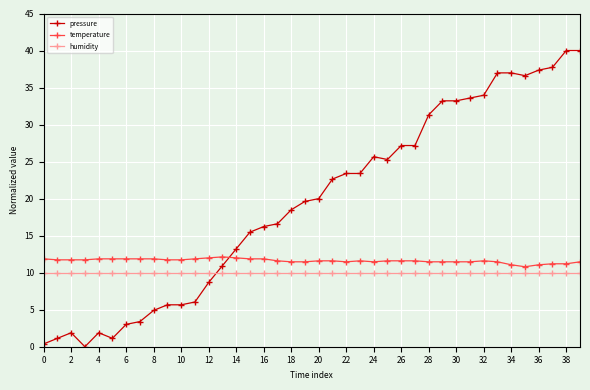

At how many categories does at least one series exceed 39?

2